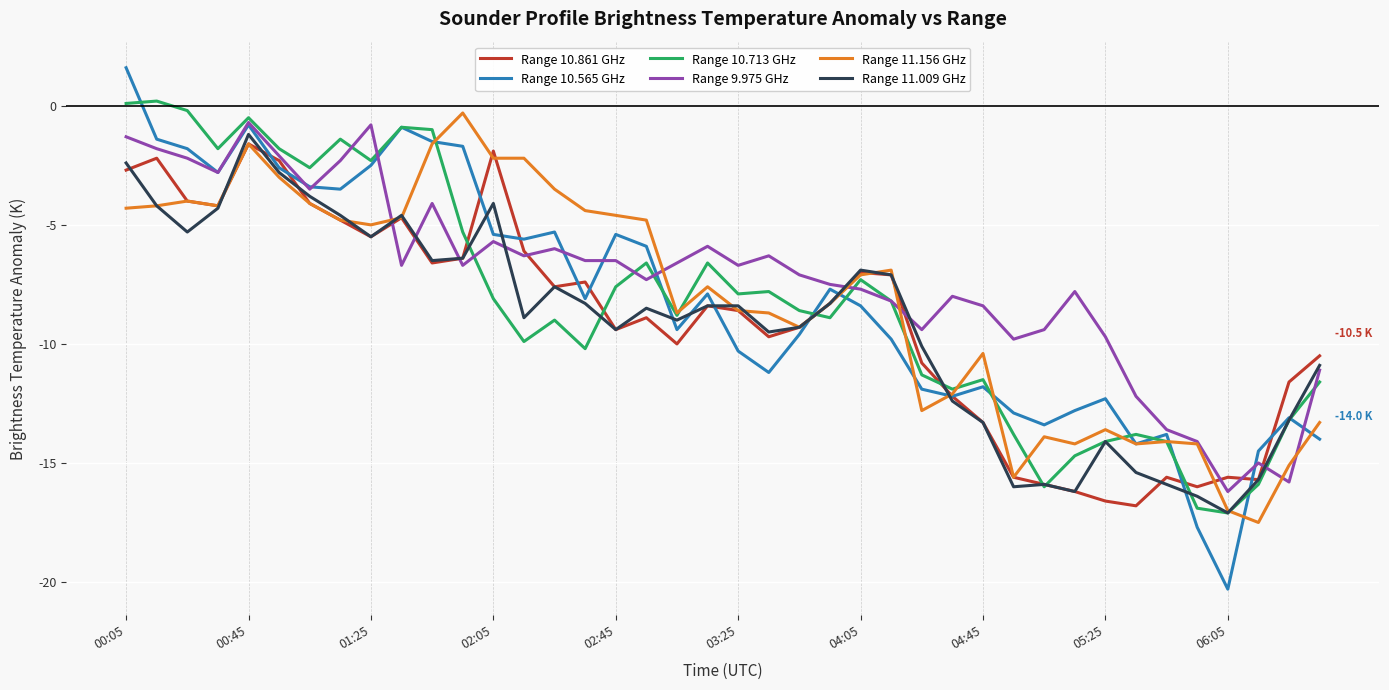

What is the maximum value shown in the chart?

1.6